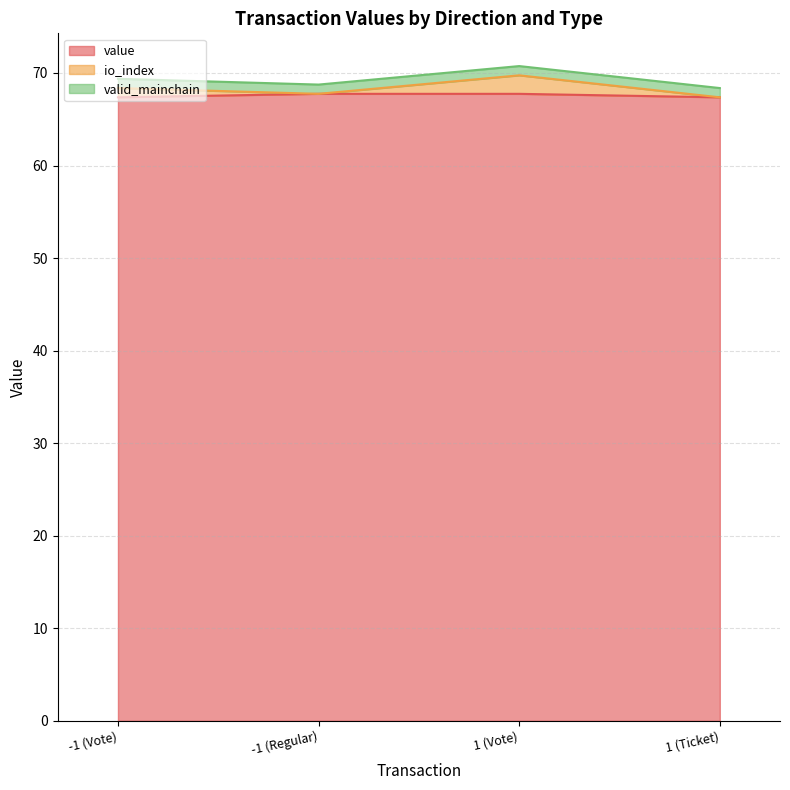

True or false: io_index has a value of 118.5 at 1 (Vote).

False